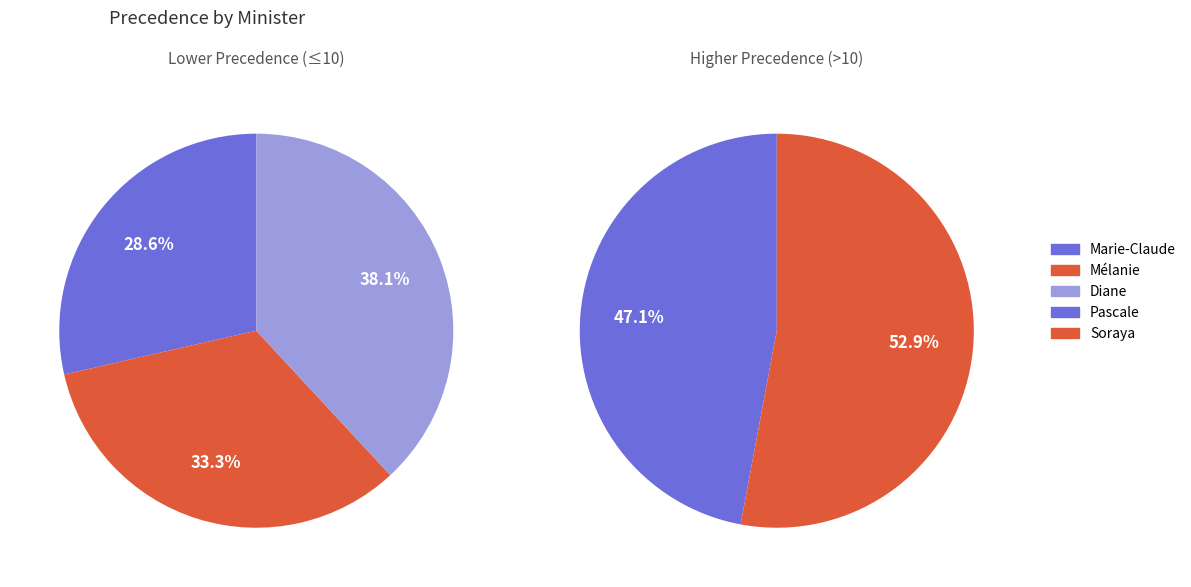

What is the largest slice in the pie chart?

Soraya